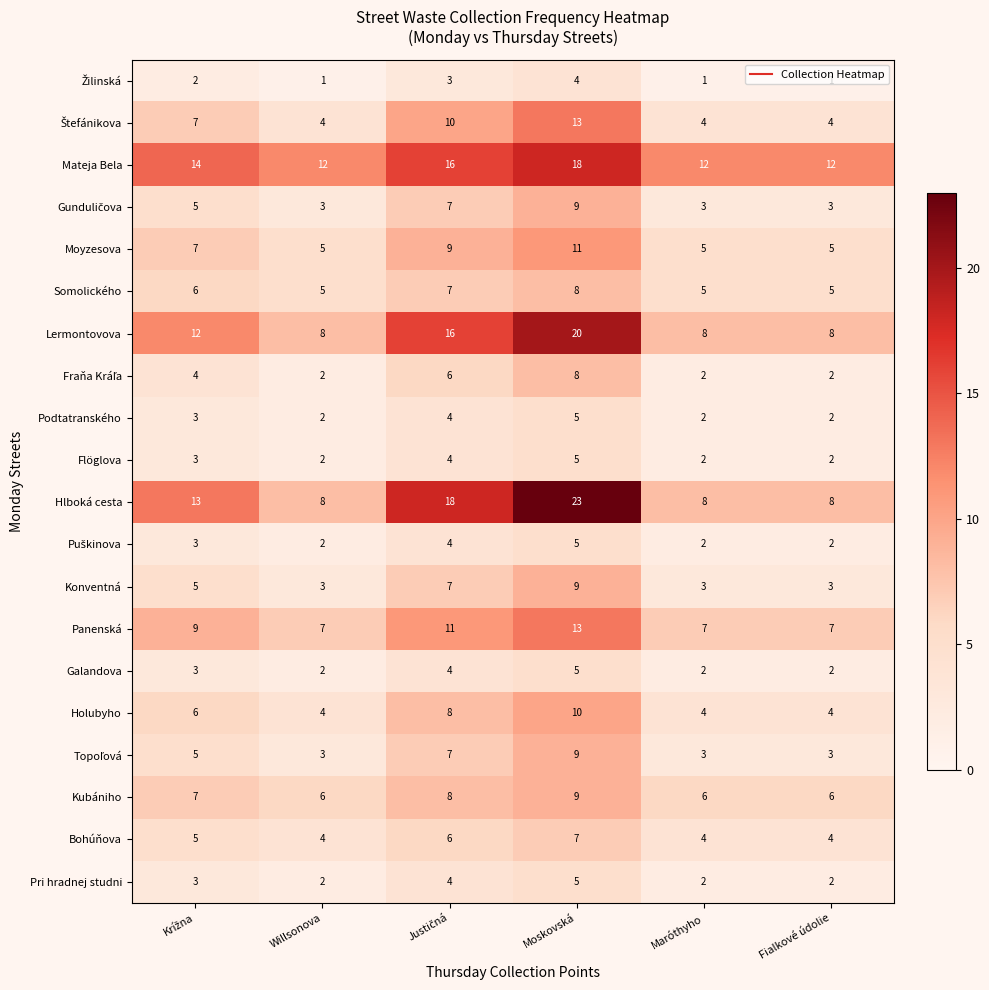

What is the total value across all series at Moskovská?

196